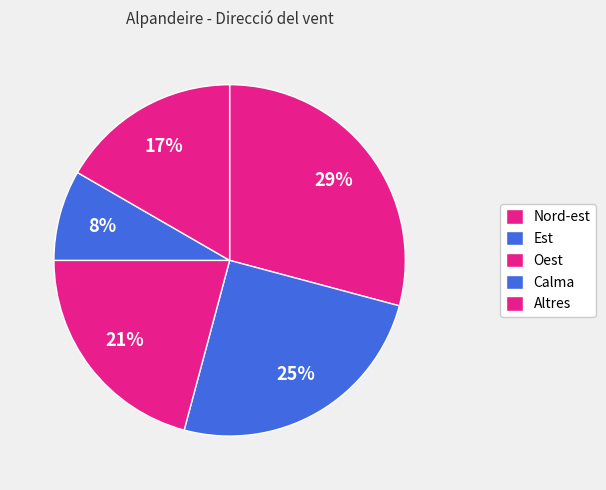

The Oest slice represents 31% of the pie. True or false?

False